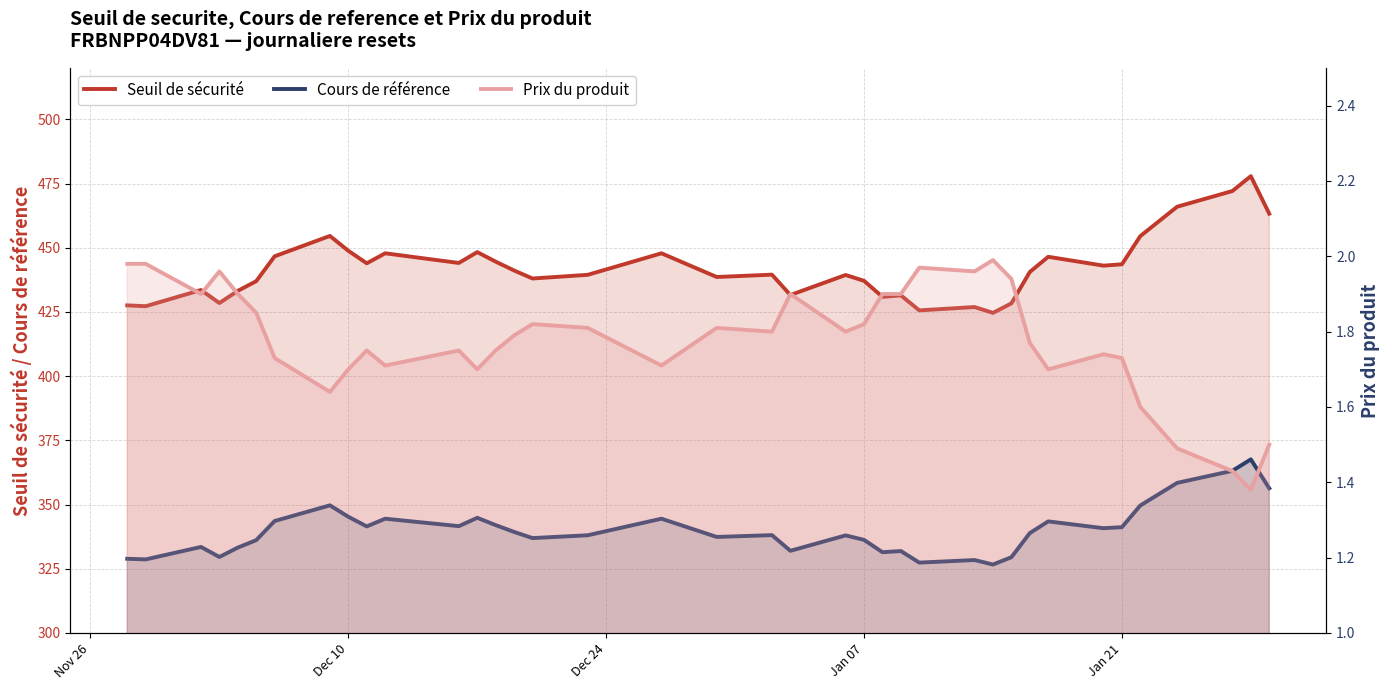

What is the difference between the second highest and second lowest values in the Prix du produit series?

0.6